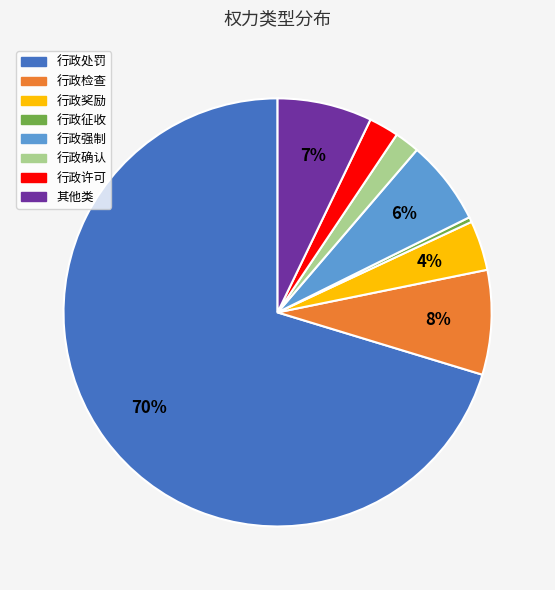

Count the number of slices in the pie.

8